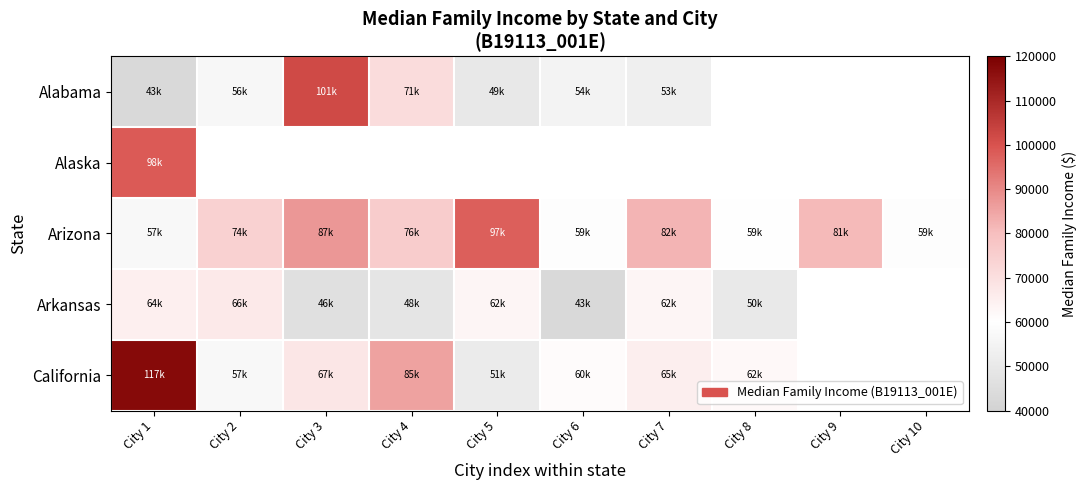

The value of California at City 1 is 159883.2. True or false?

False